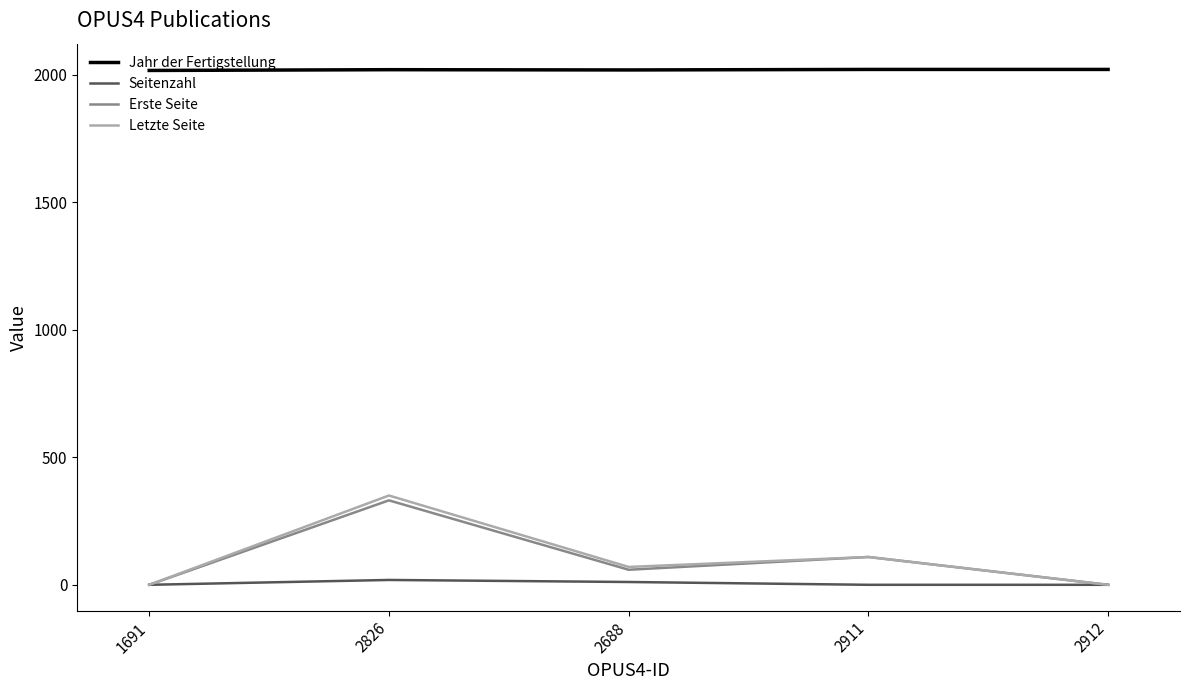

True or false: Seitenzahl and Jahr der Fertigstellung cross at least once.

False